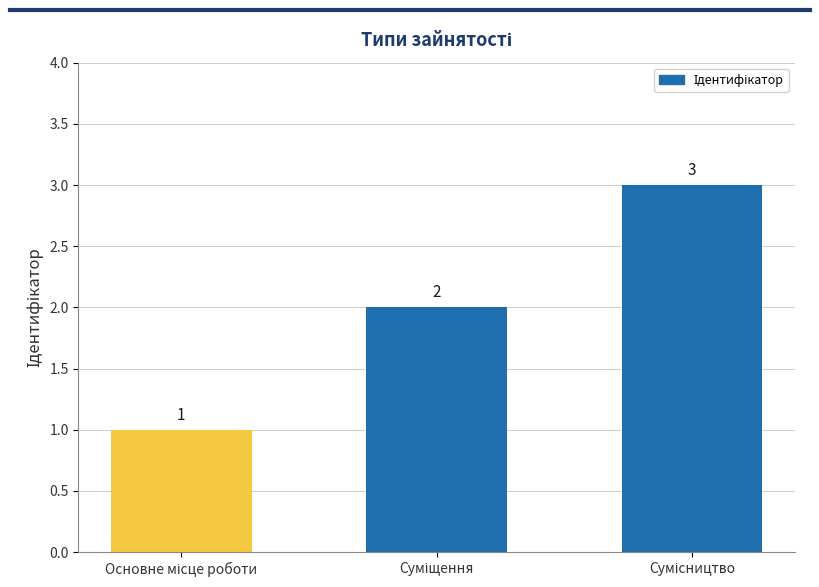

What is the sum of all values?

6